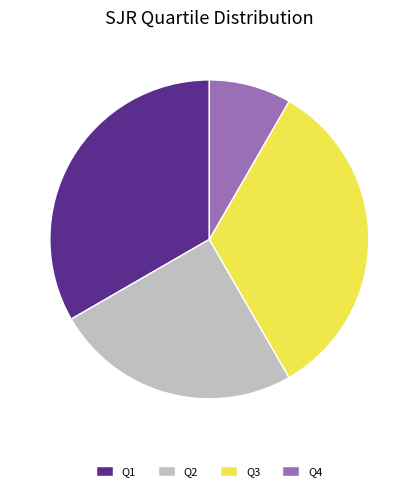

Does any single category account for the majority?

No